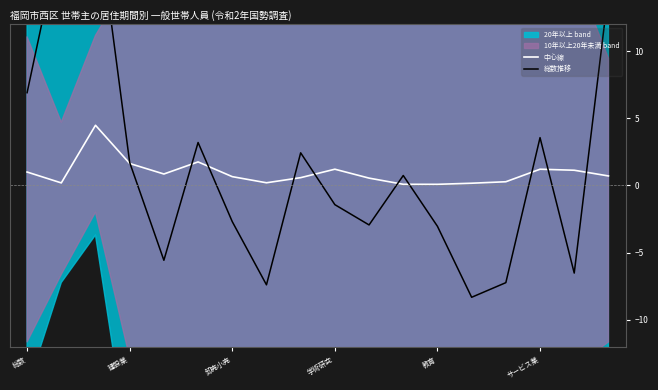

What is the highest value of the 中心線 series?

4.5